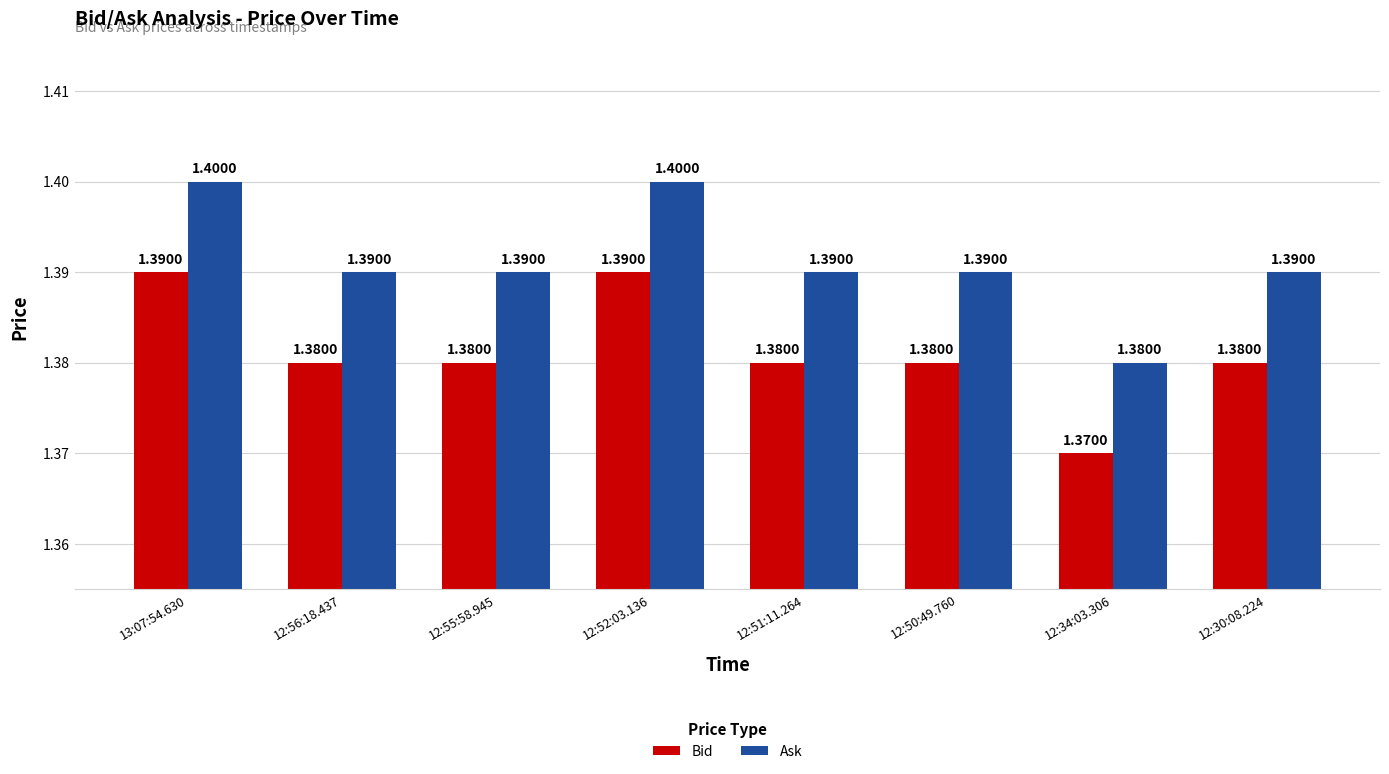

What is the average value of the Bid series?

1.4